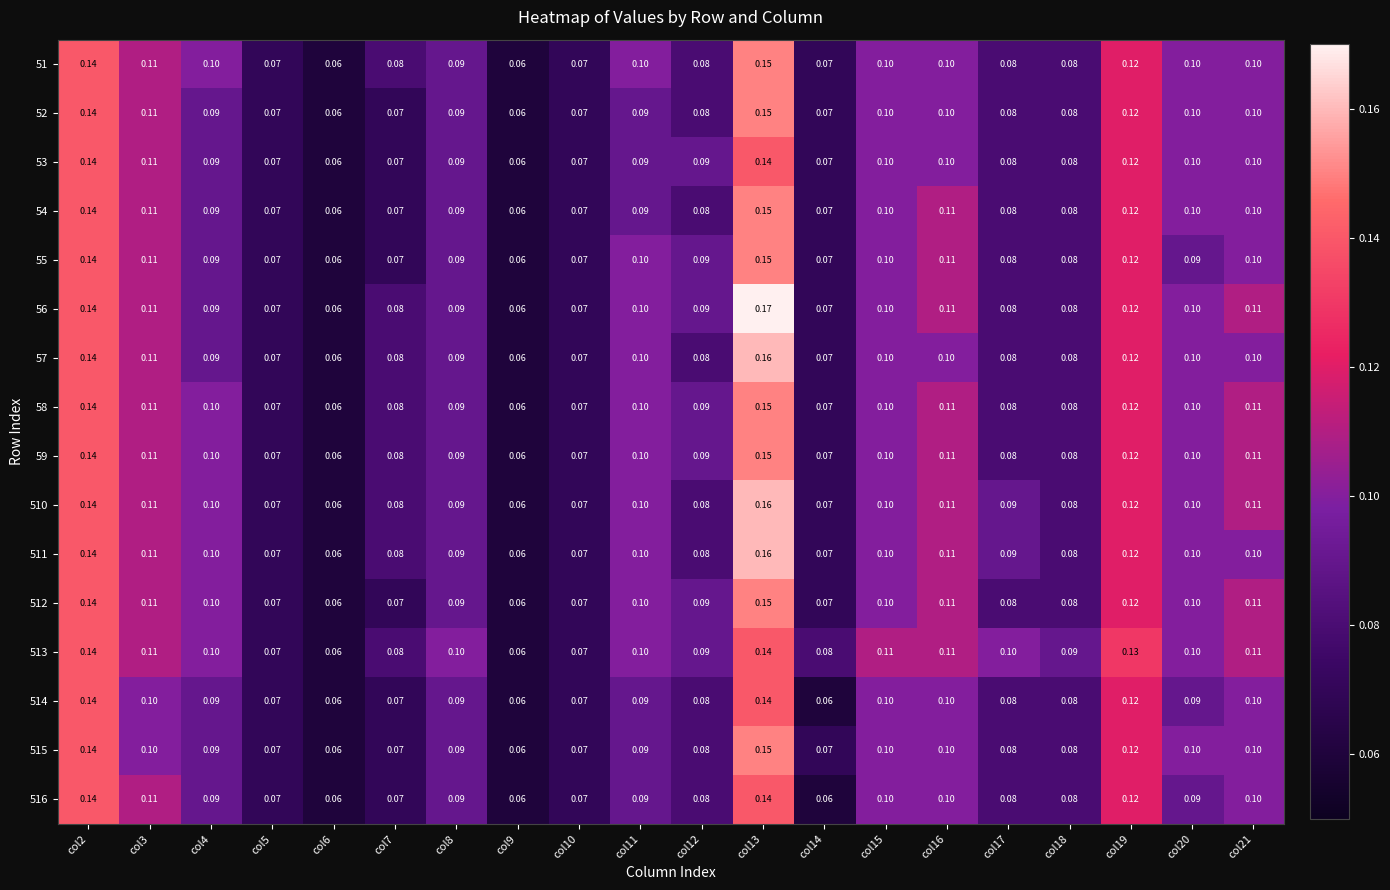

How many categories are shown in the chart?

20